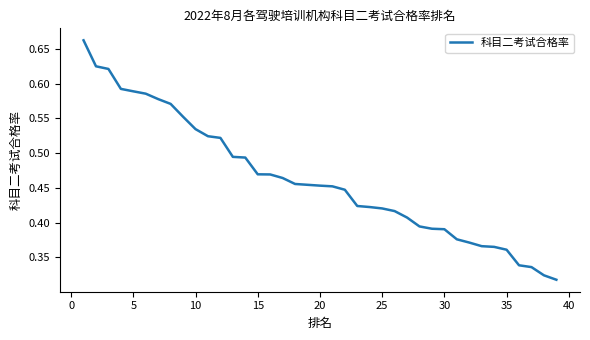

What is the value of the 4th point from the left?

0.6